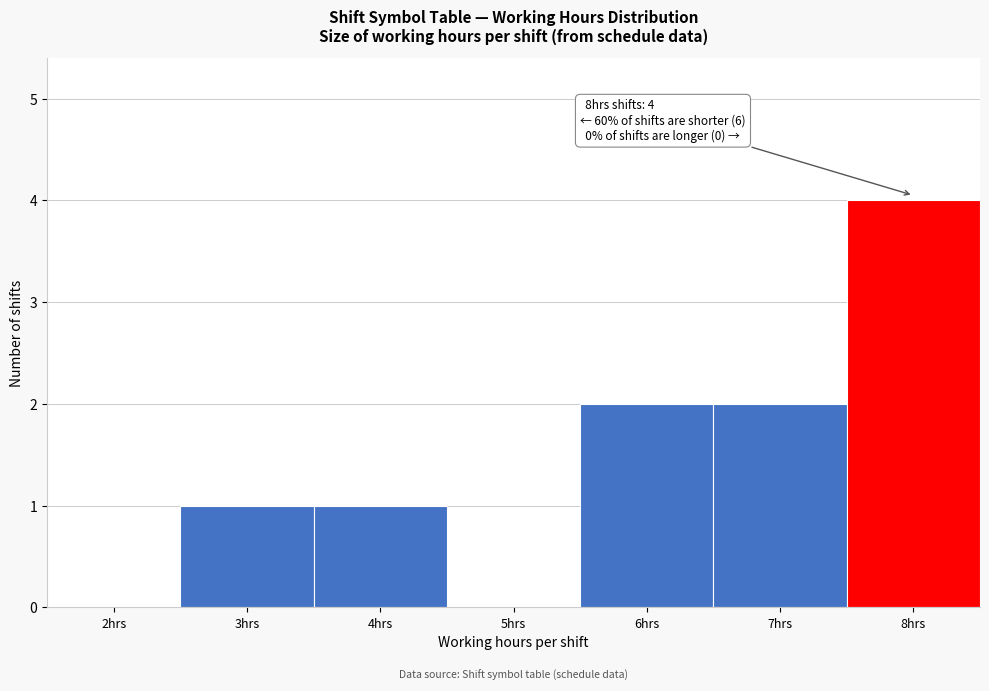

Reading left to right, extract all data points from this chart.

2hrs=0	3hrs=1	4hrs=1	5hrs=0	6hrs=2	7hrs=2	8hrs=4